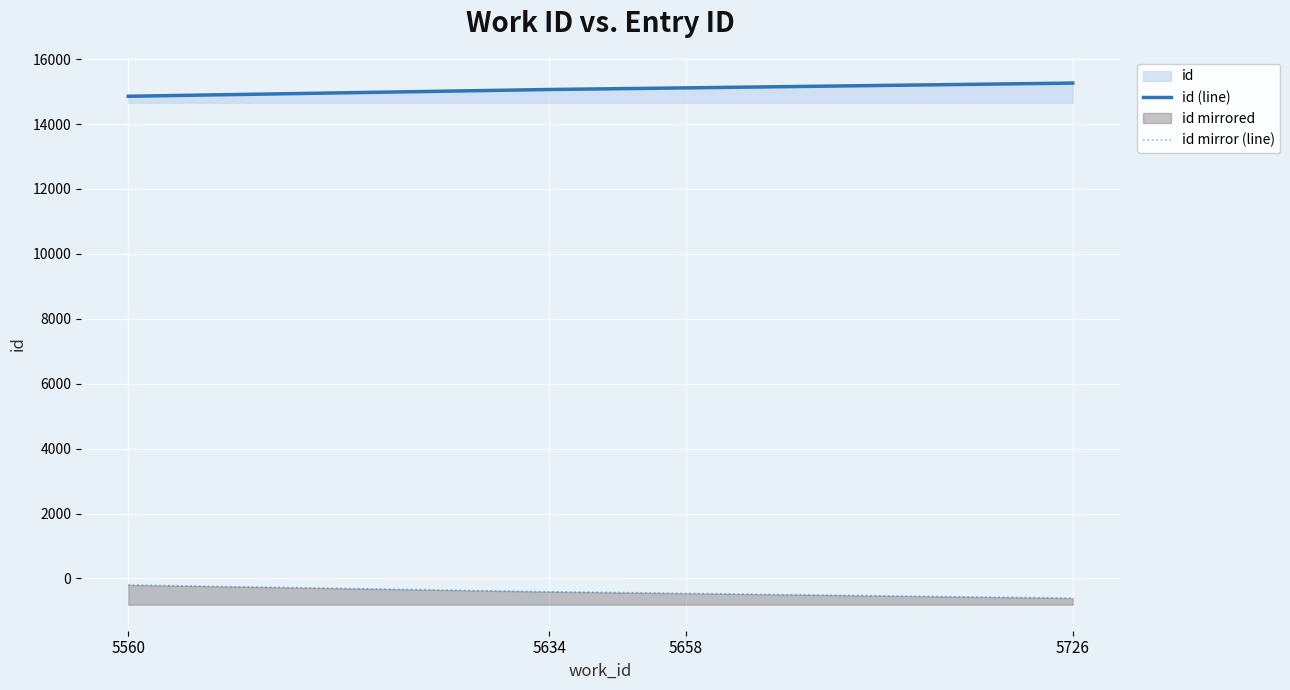

Which category has the highest value in the id (line) series?

5726